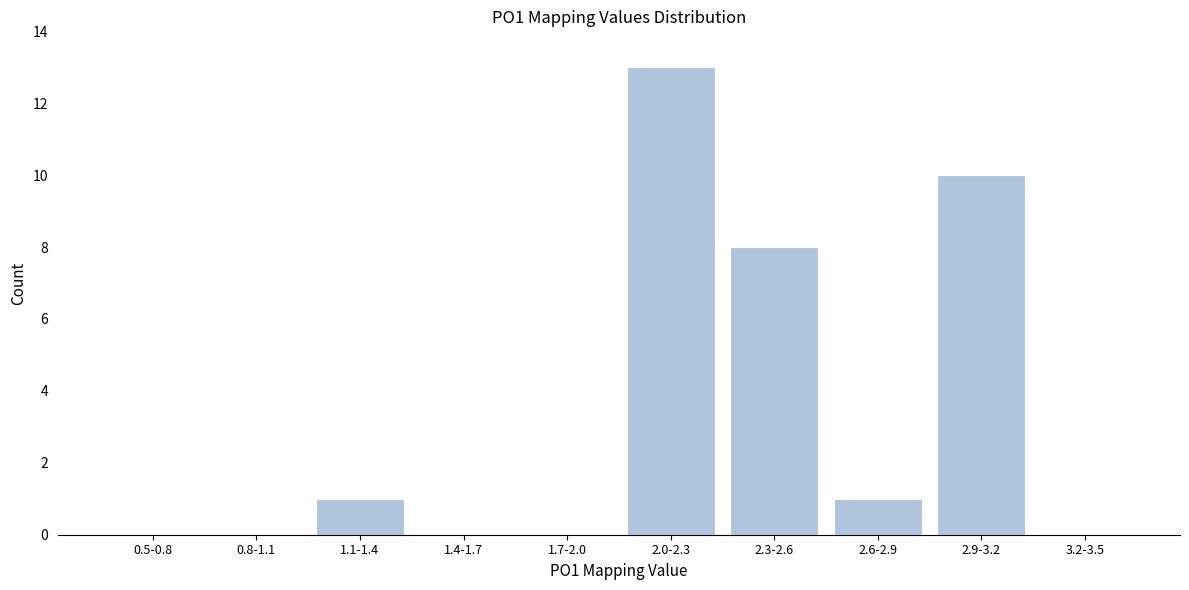

Reading left to right, transcribe all the data shown in this chart.

0.5-0.8=0	0.8-1.1=0	1.1-1.4=1	1.4-1.7=0	1.7-2.0=0	2.0-2.3=13	2.3-2.6=8	2.6-2.9=1	2.9-3.2=10	3.2-3.5=0